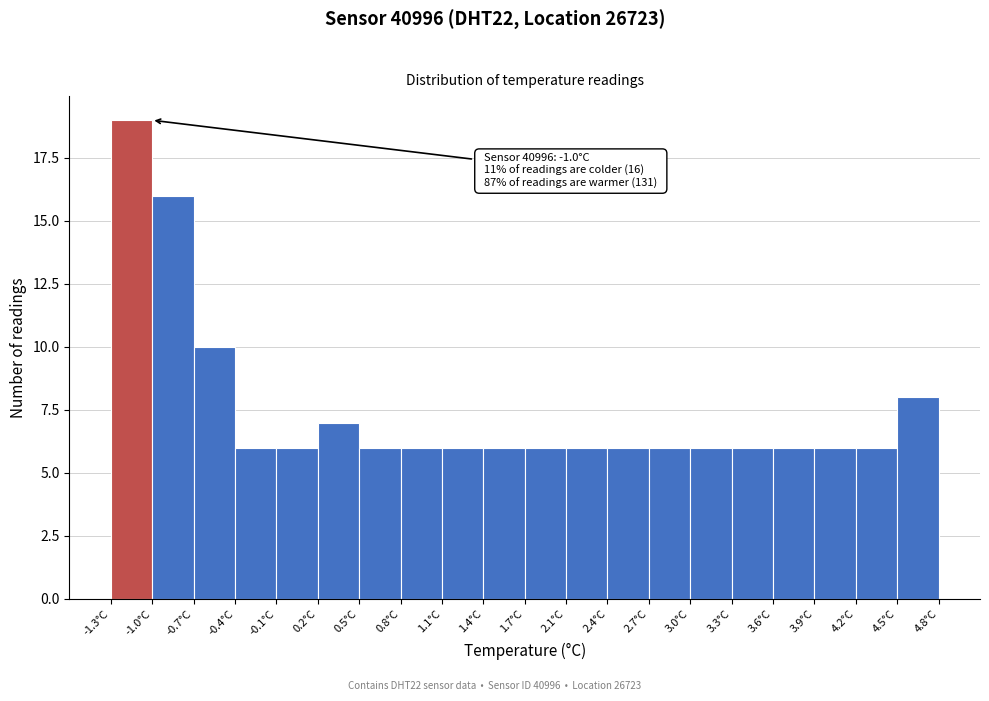

Over which range of the x-axis is the bar tallest?

-1.300 to -0.995